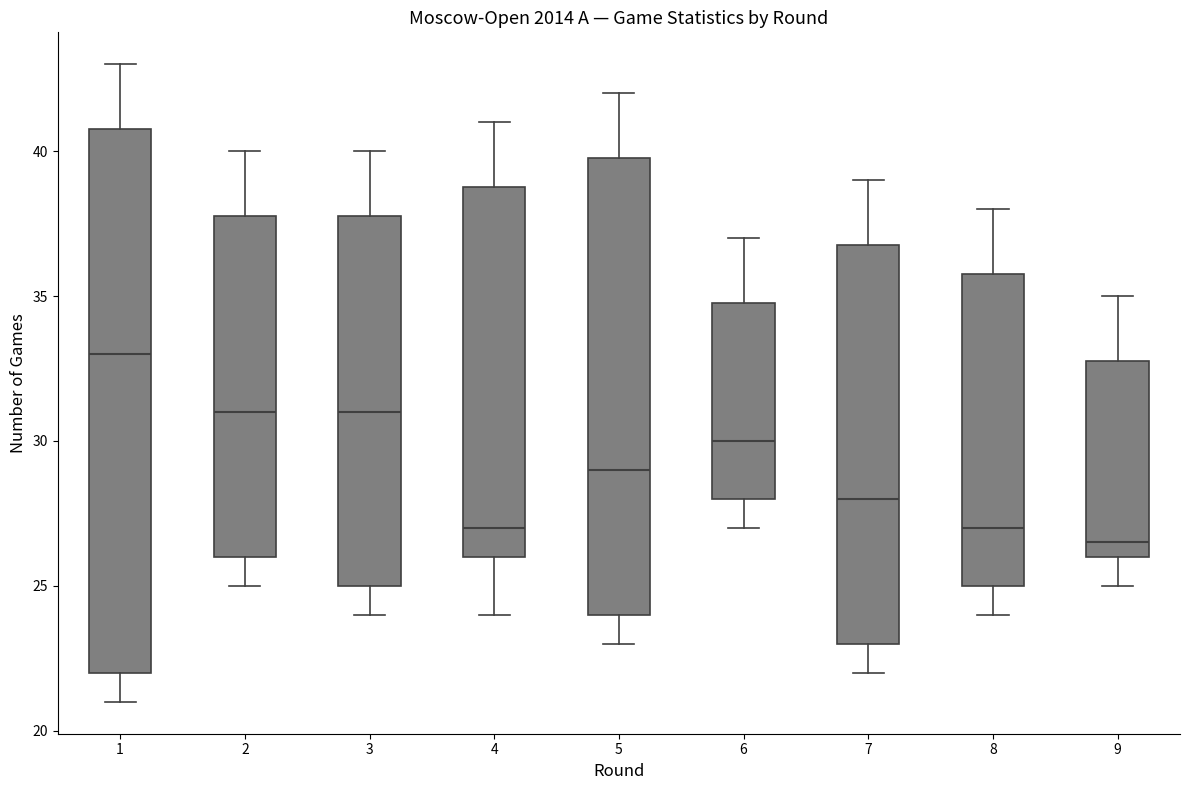

Where is the lower edge of the box at x = 4 on the y-axis? The values are not printed on the chart, so give them approximately, as read against the axis.

26.0